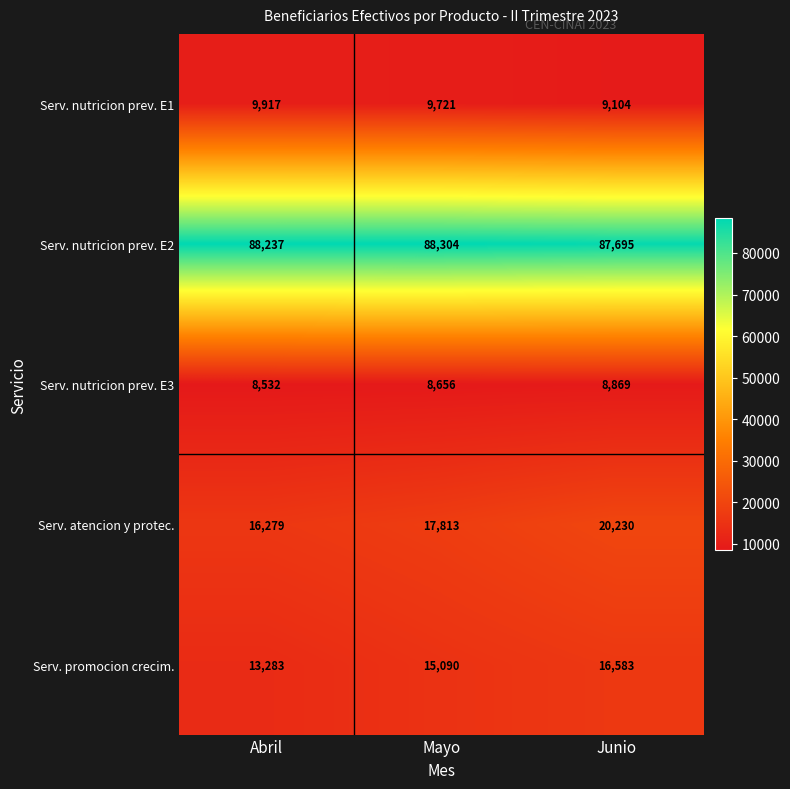

Which series has the largest range (max minus min)?

Serv. atencion y protec.